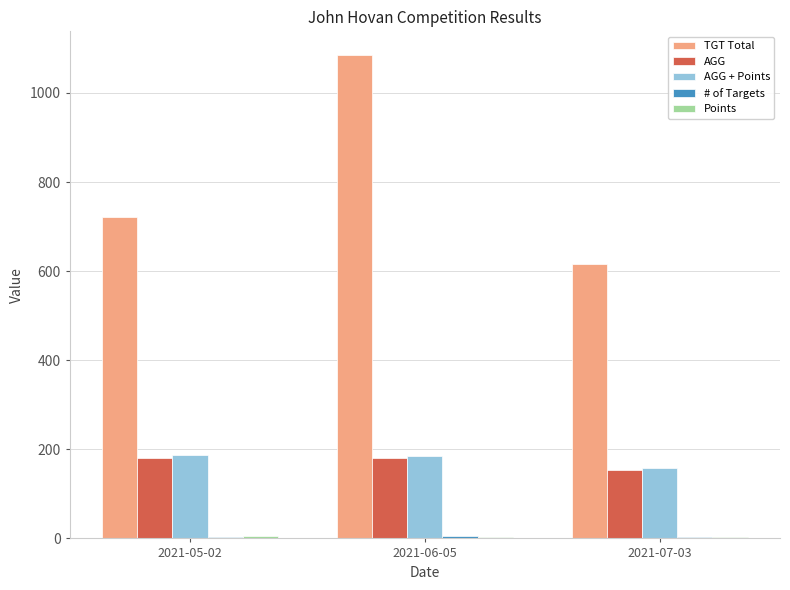

What position from the right is 2021-06-05?

2